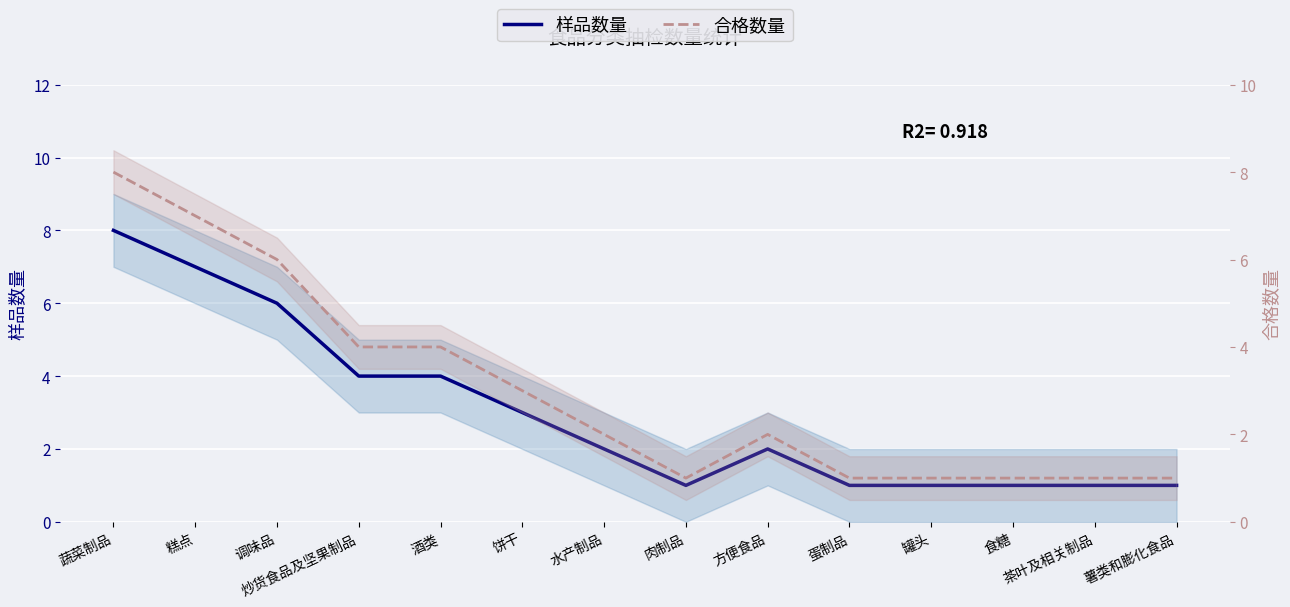

Reading left to right, transcribe all the data shown in this chart.

样品数量: 蔬菜制品=8	糕点=7	调味品=6	炒货食品及坚果制品=4	酒类=4	饼干=3	水产制品=2	肉制品=1	方便食品=2	蛋制品=1	罐头=1	食糖=1	茶叶及相关制品=1	薯类和膨化食品=1
合格数量: 蔬菜制品=8	糕点=7	调味品=6	炒货食品及坚果制品=4	酒类=4	饼干=3	水产制品=2	肉制品=1	方便食品=2	蛋制品=1	罐头=1	食糖=1	茶叶及相关制品=1	薯类和膨化食品=1